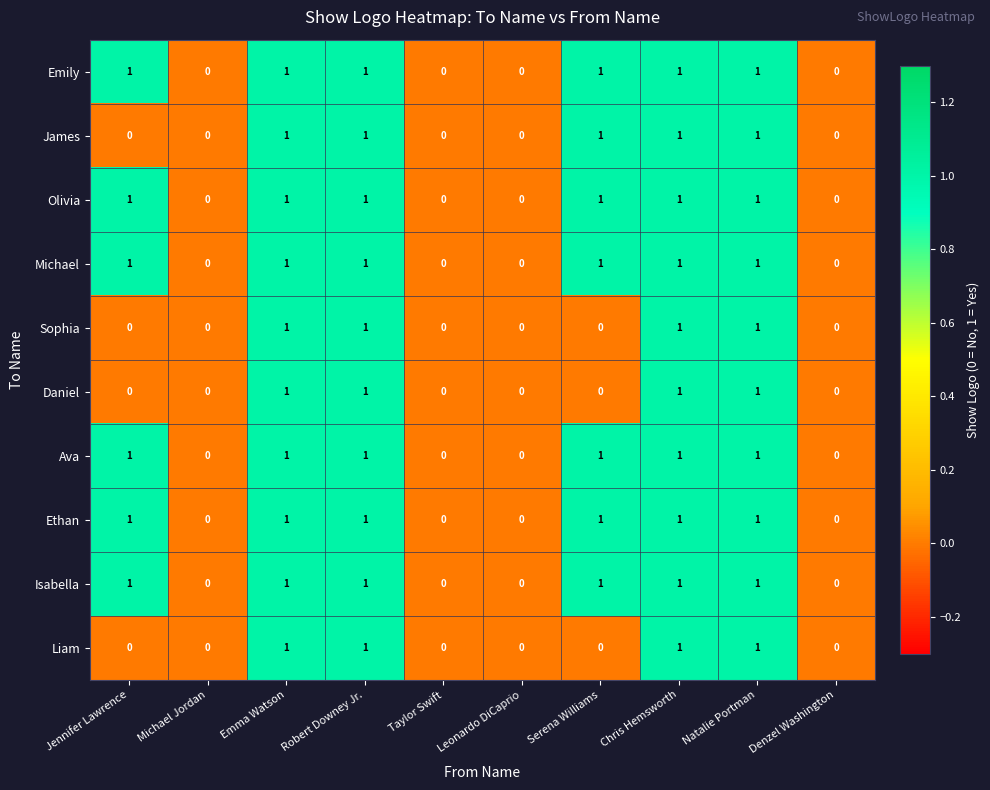

How many Liam values are between 0 and 1?

10